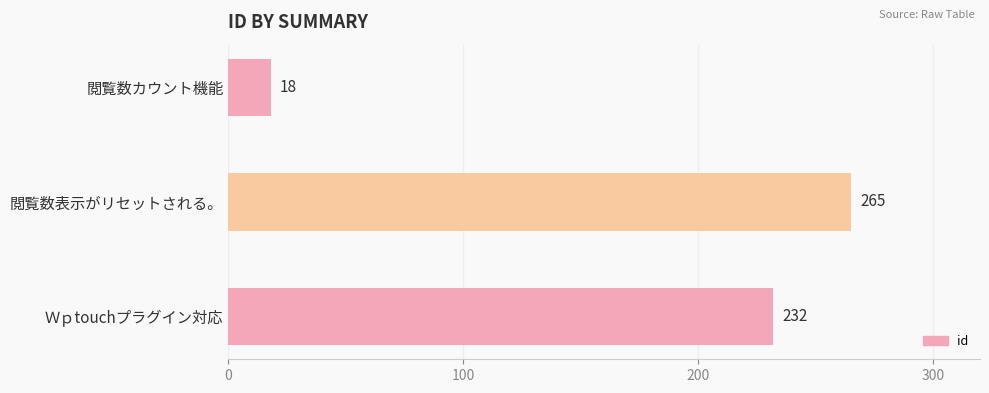

What is the difference between the maximum and second lowest values?

33